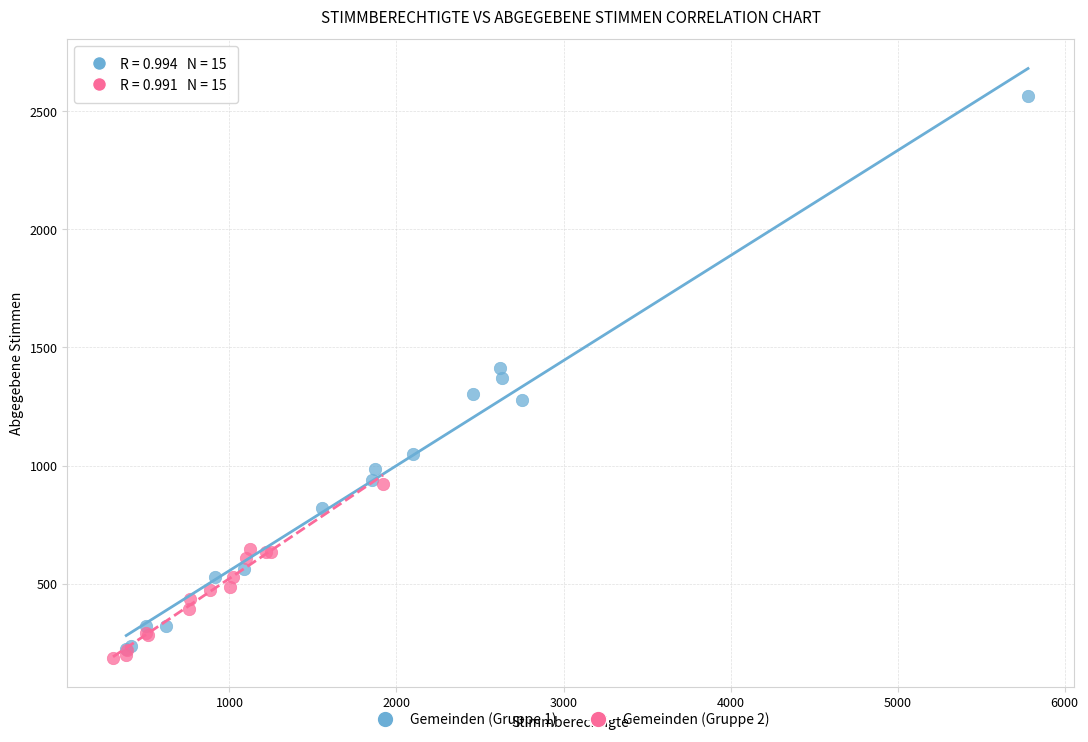

What are all the series names shown in the legend?

Gemeinden (Gruppe 1), Gemeinden (Gruppe 2)